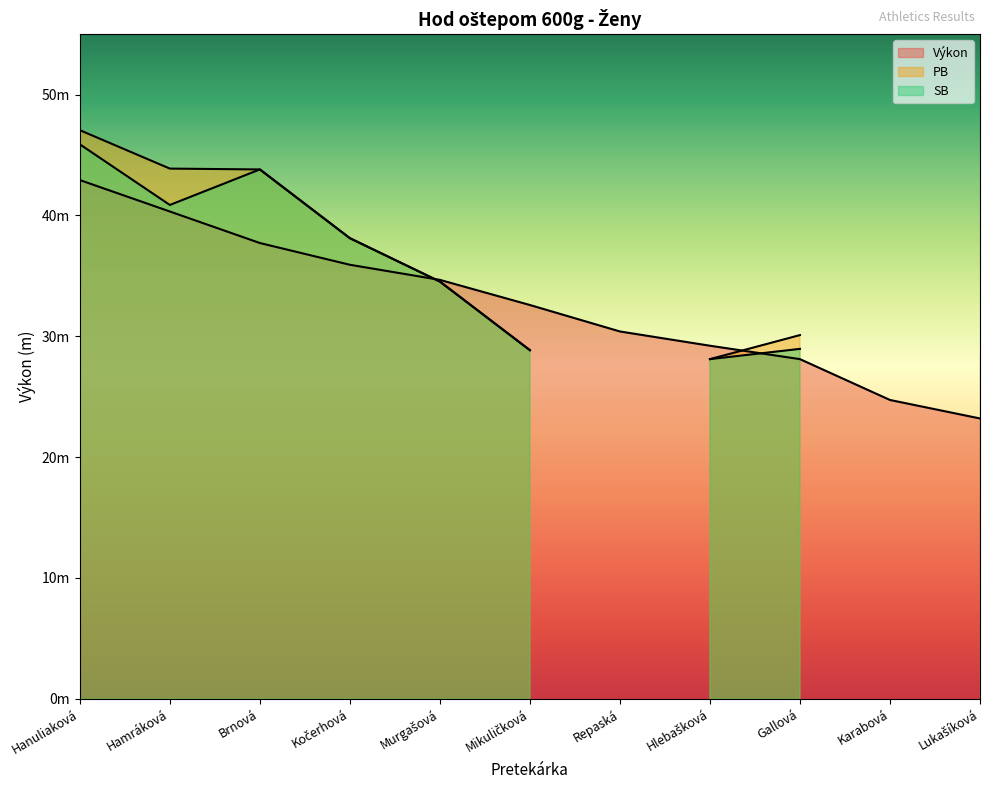

Which series ends up on top after the final intersection of Výkon and SB?

SB